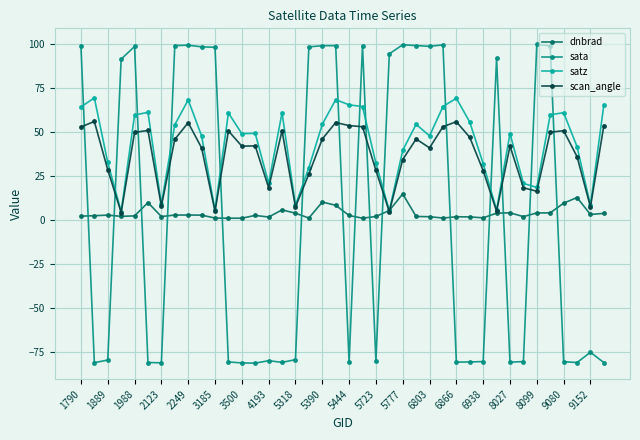

Is this an area chart (filled region under the line)?

No